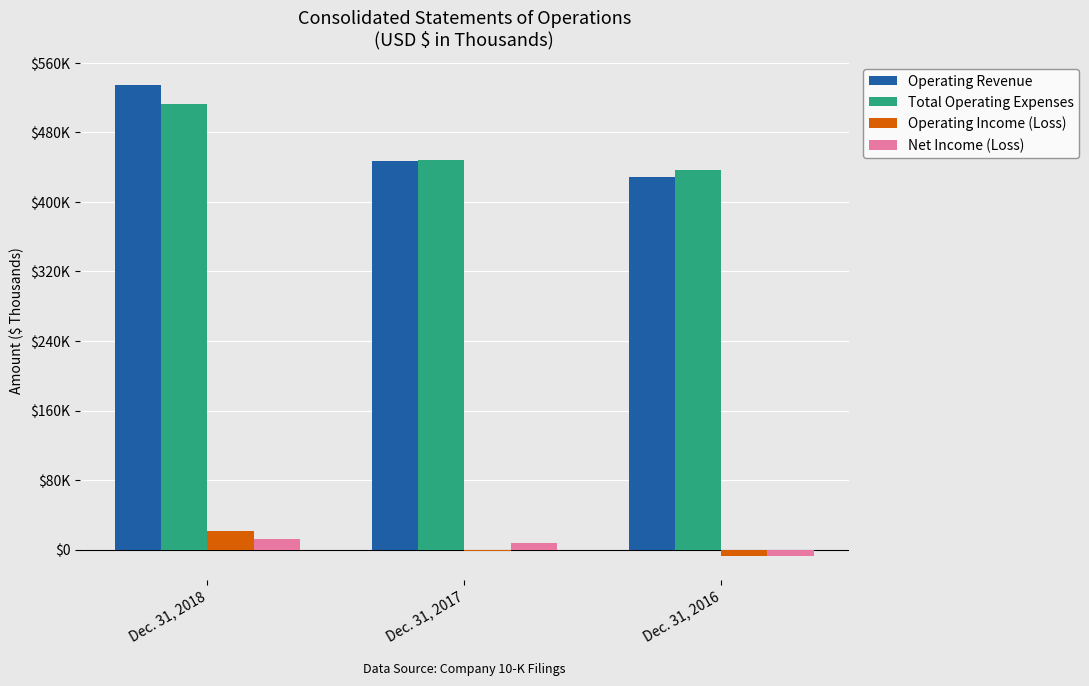

What is the total value across all series at Dec. 31, 2018?

1080324